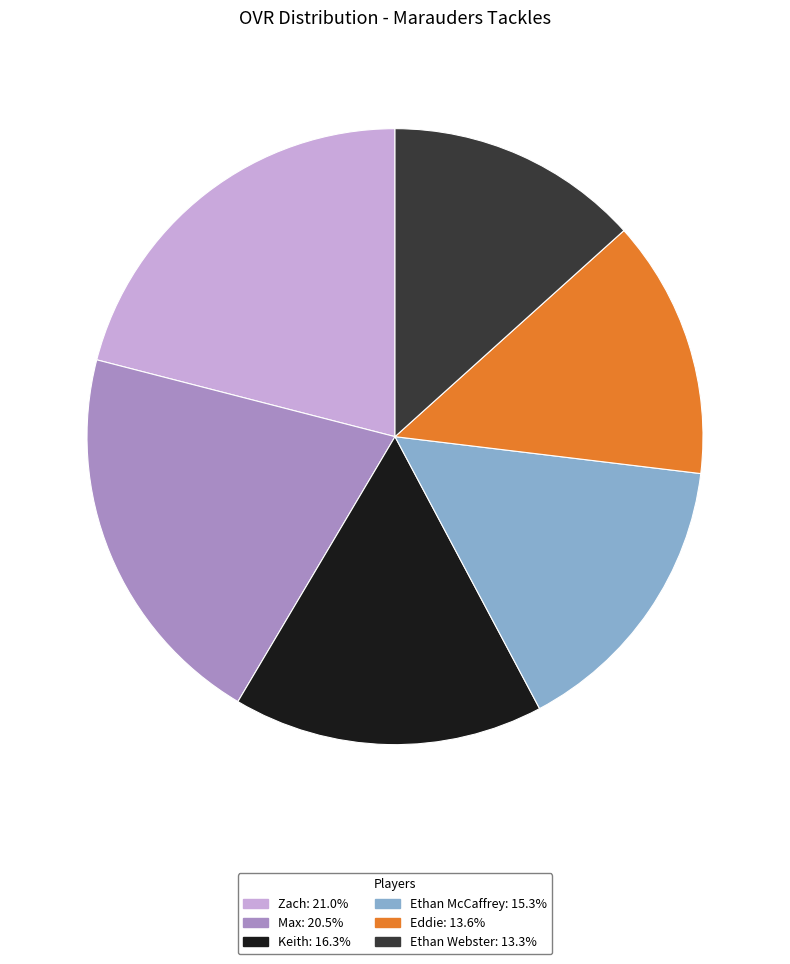

What is the ratio of the value at Ethan Webster to the value at Keith?

0.8